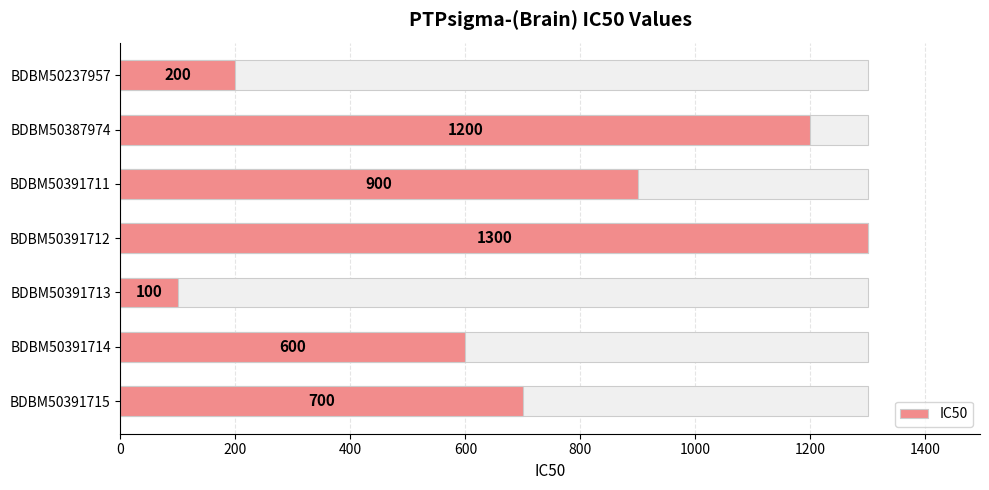

How many data points are less than 700?

3